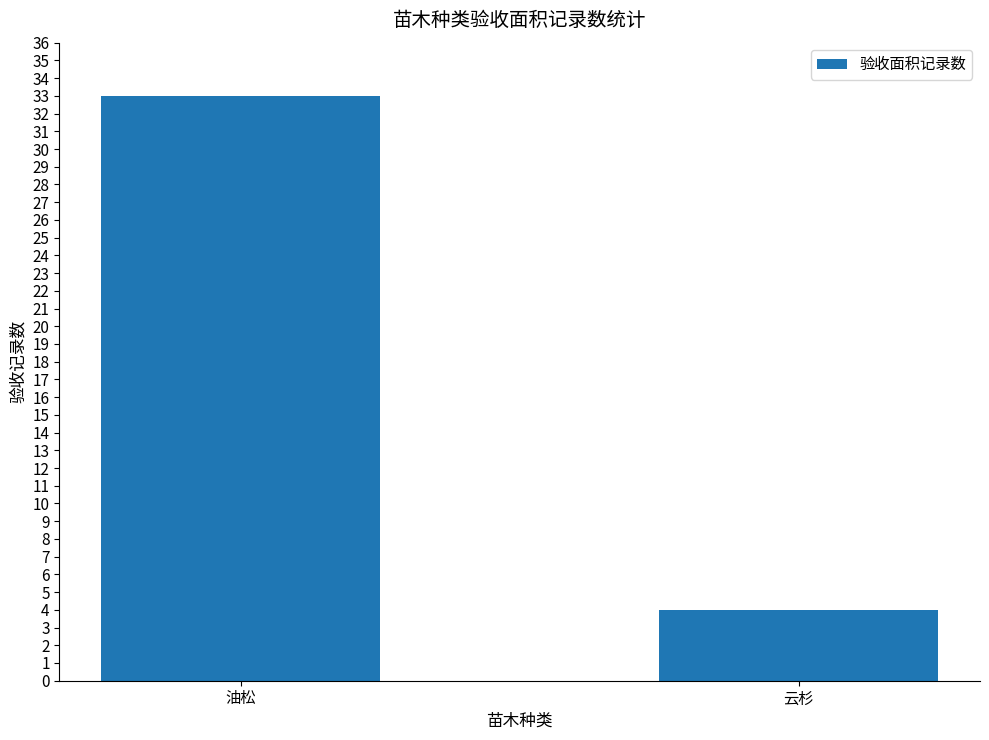

What is the smallest value displayed?

4